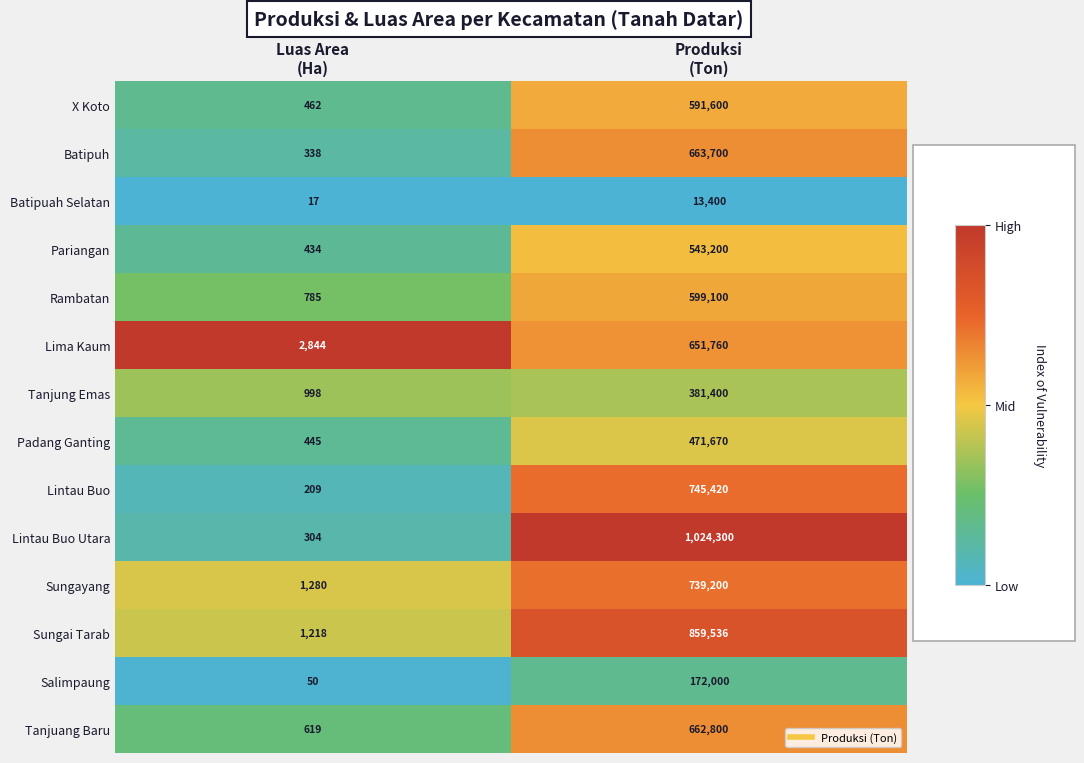

List the series in order of their peak value, lowest first.

Batipuah Selatan, Salimpaung, Tanjung Emas, Padang Ganting, Pariangan, X Koto, Rambatan, Lima Kaum, Tanjuang Baru, Batipuh, Sungayang, Lintau Buo, Sungai Tarab, Lintau Buo Utara